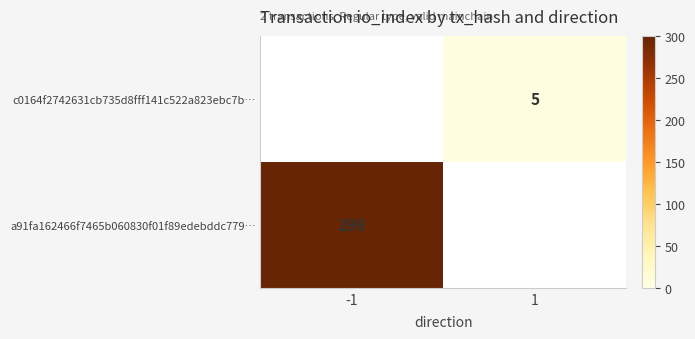

True or false: c0164f2742631cb735d8fff141c522a823ebc7b… has a value of 3 at 1.

False